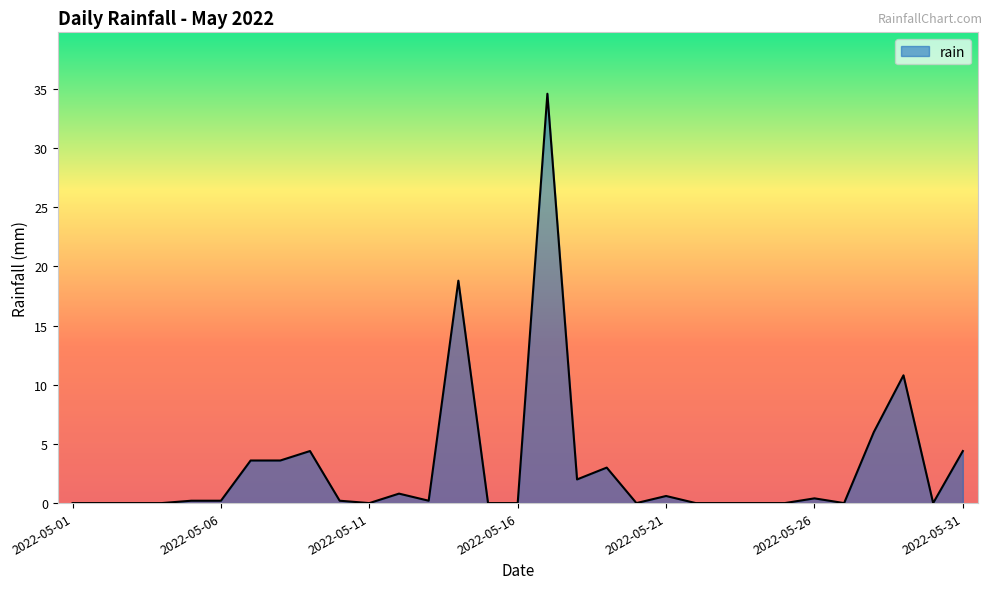

How many lines are shown in the chart?

1